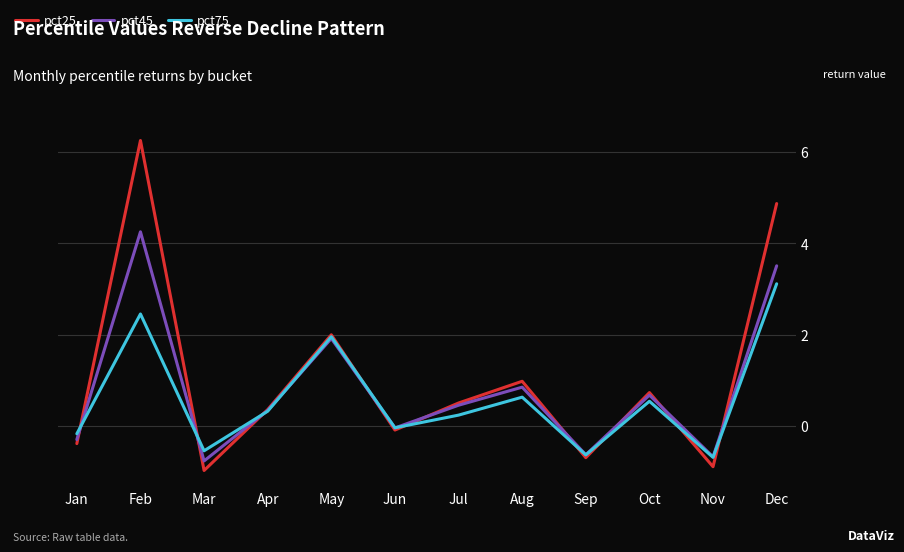

Does the chart display data point markers on the line(s)?

No